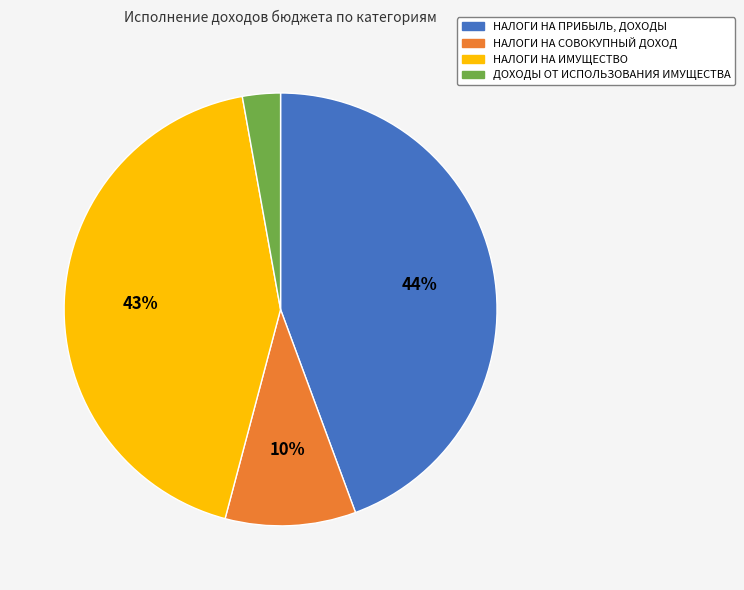

To the nearest percent, what is the average slice percentage?

25%